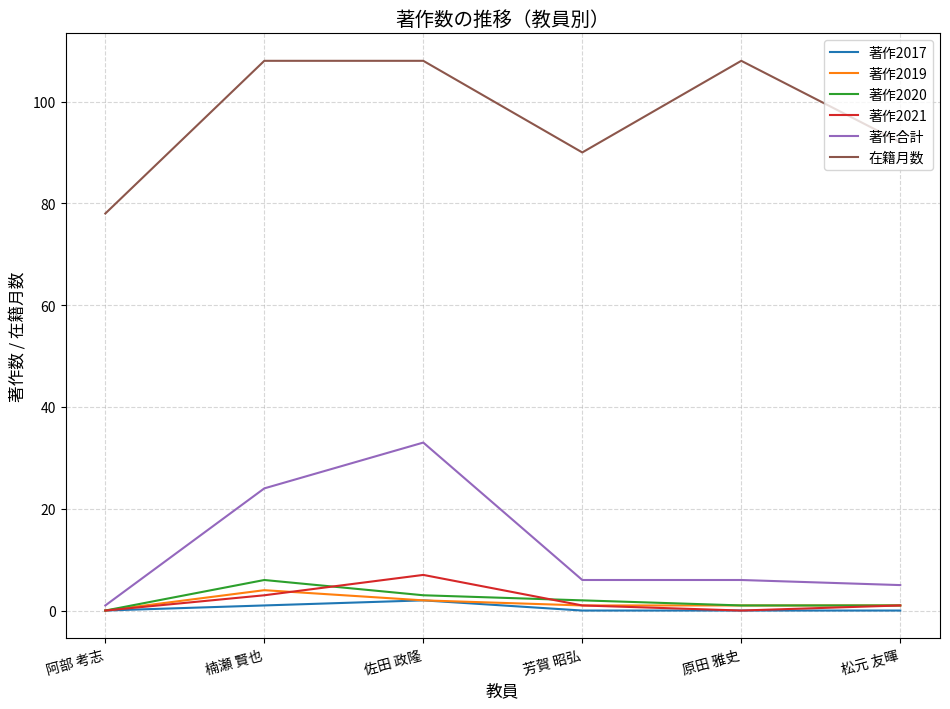

What is the difference between the maximum and minimum values in the 著作2019 series?

4